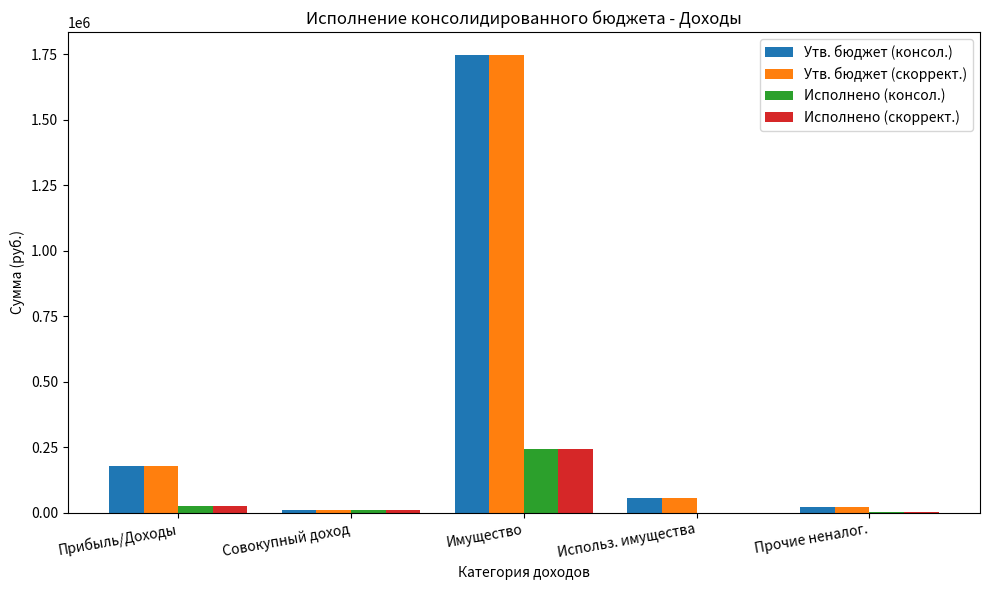

The Исполнено (консол.) series shows 389017.0 at Имущество. True or false?

False